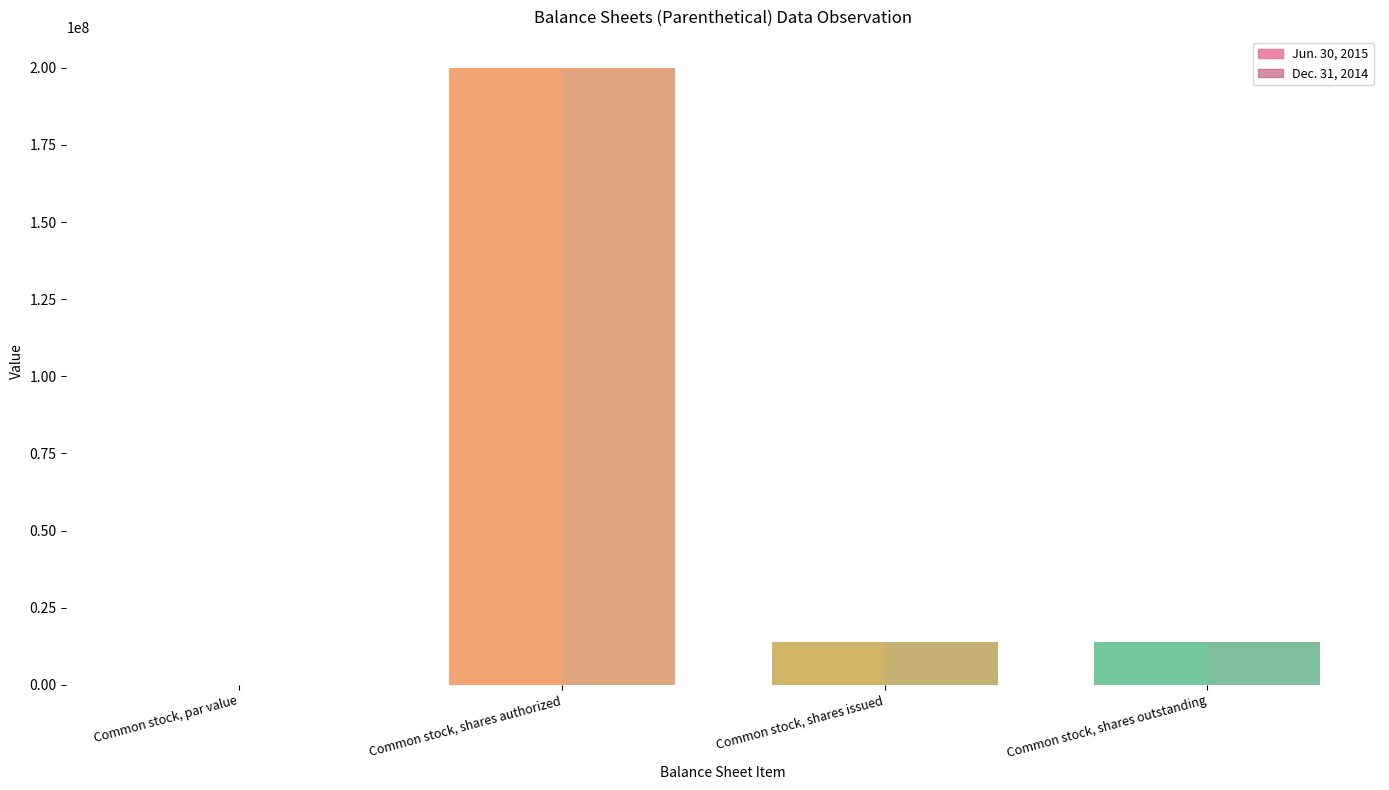

Does the chart contain stacked bars?

No